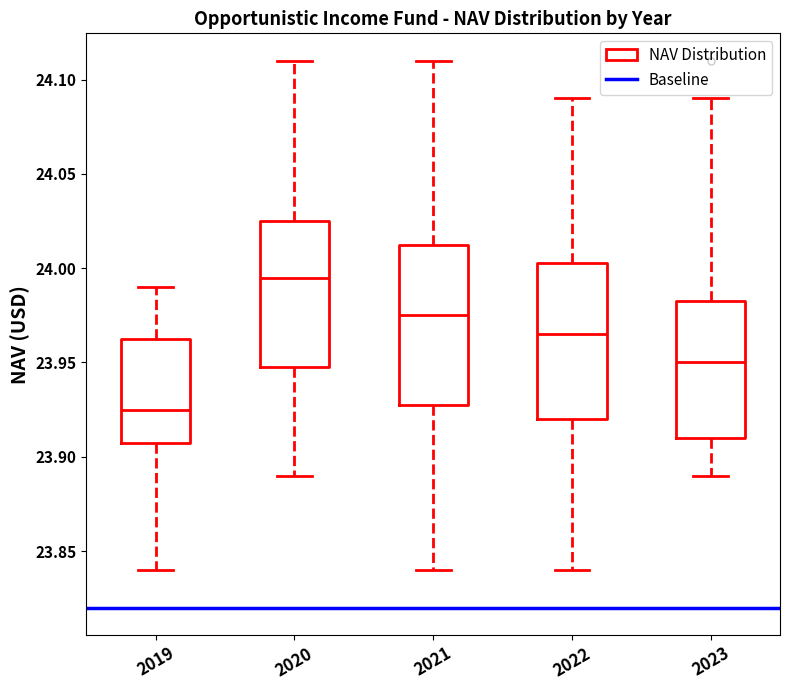

Where does the upper whisker of the box at x = 2019 end on the y-axis? The values are not printed on the chart, so give them approximately, as read against the axis.

23.990